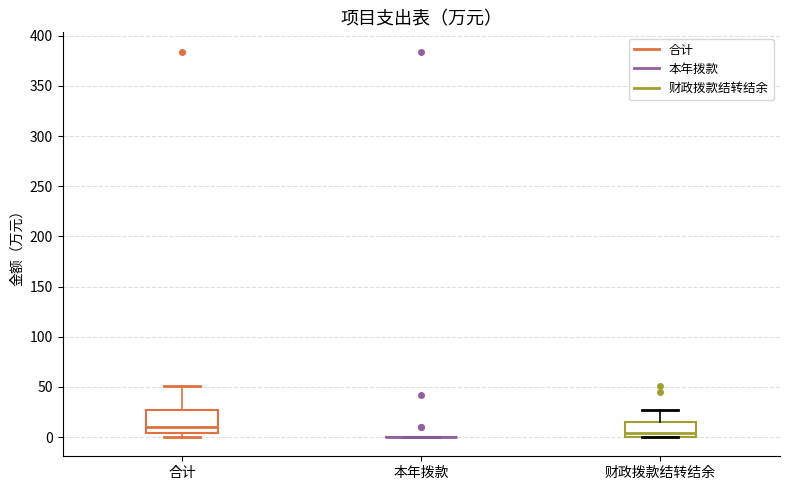

Reading left to right, read every box against the y-axis: the position of its median line, the range the box covers, and the ends of its whiskers. The values are not printed on the chart, so give them approximately, as read against the axis.

合计: median 10, box 5 to 25, whiskers 0 to 50
本年拨款: box collapsed to a line at 0, whiskers 0 to 0
财政拨款结转结余: median 5, box 0 to 15, whiskers 0 to 25